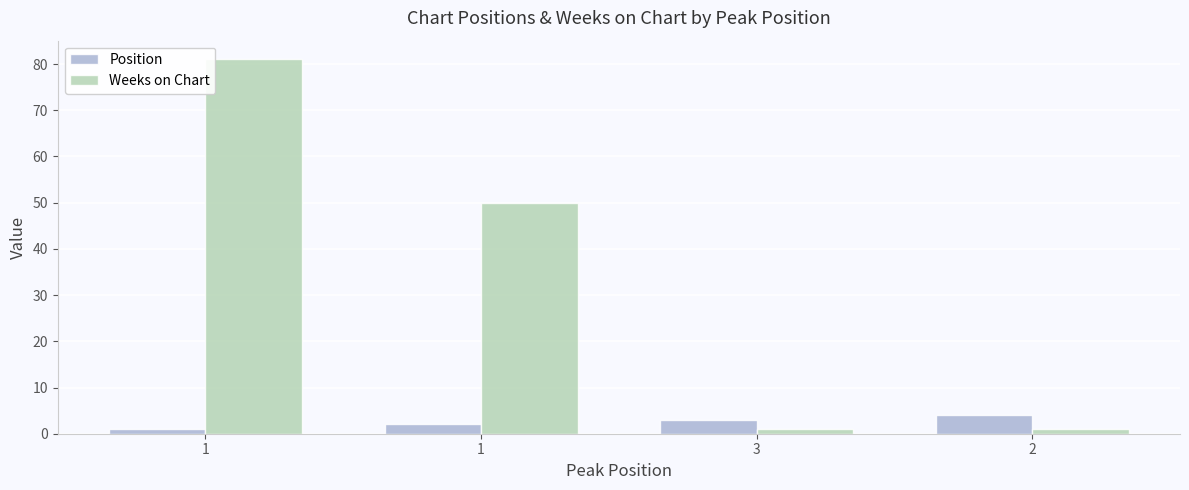

How many data points does each series have?

4